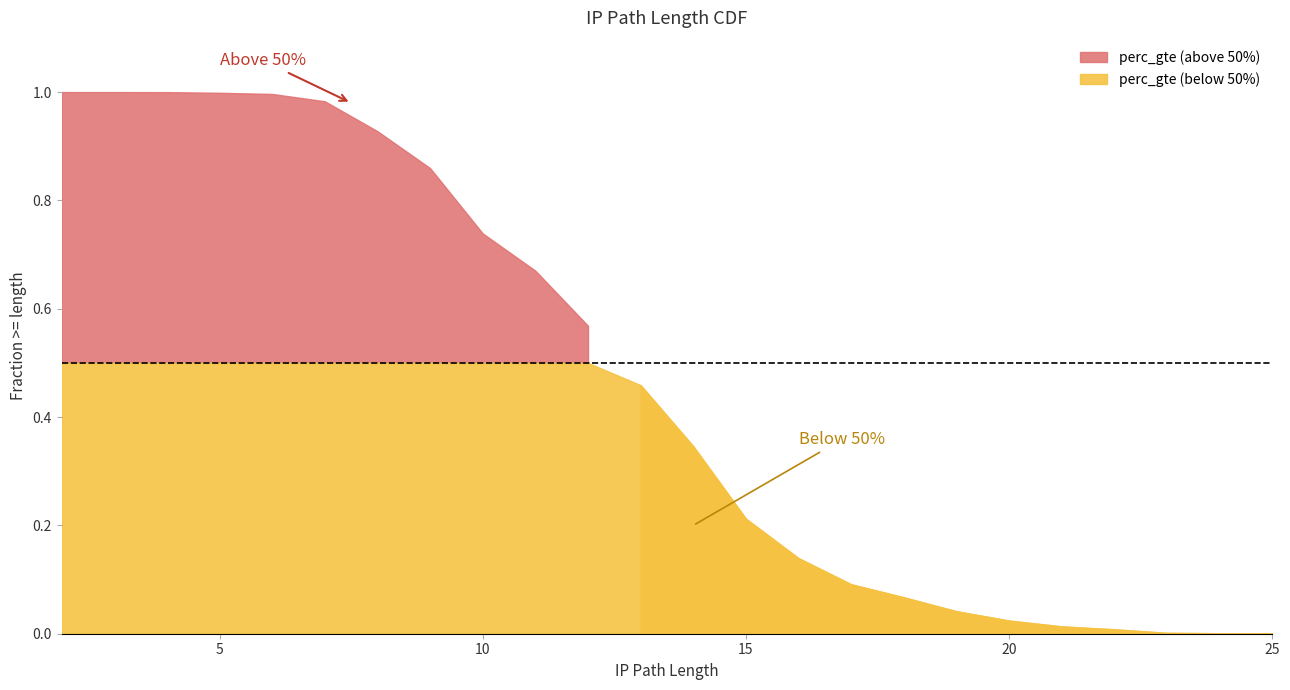

What is the sum of all values?

10.1